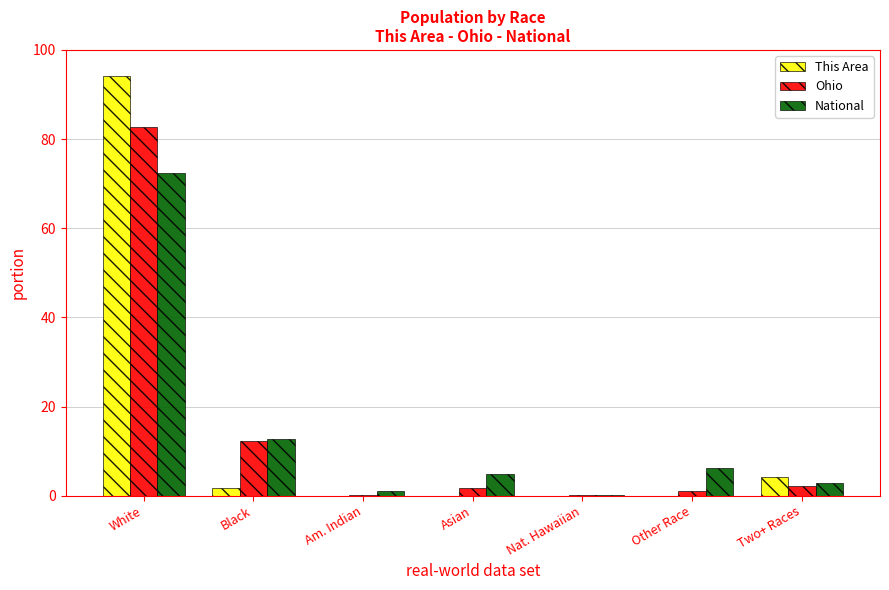

The value of National at Two+ Races is 2.9. True or false?

True